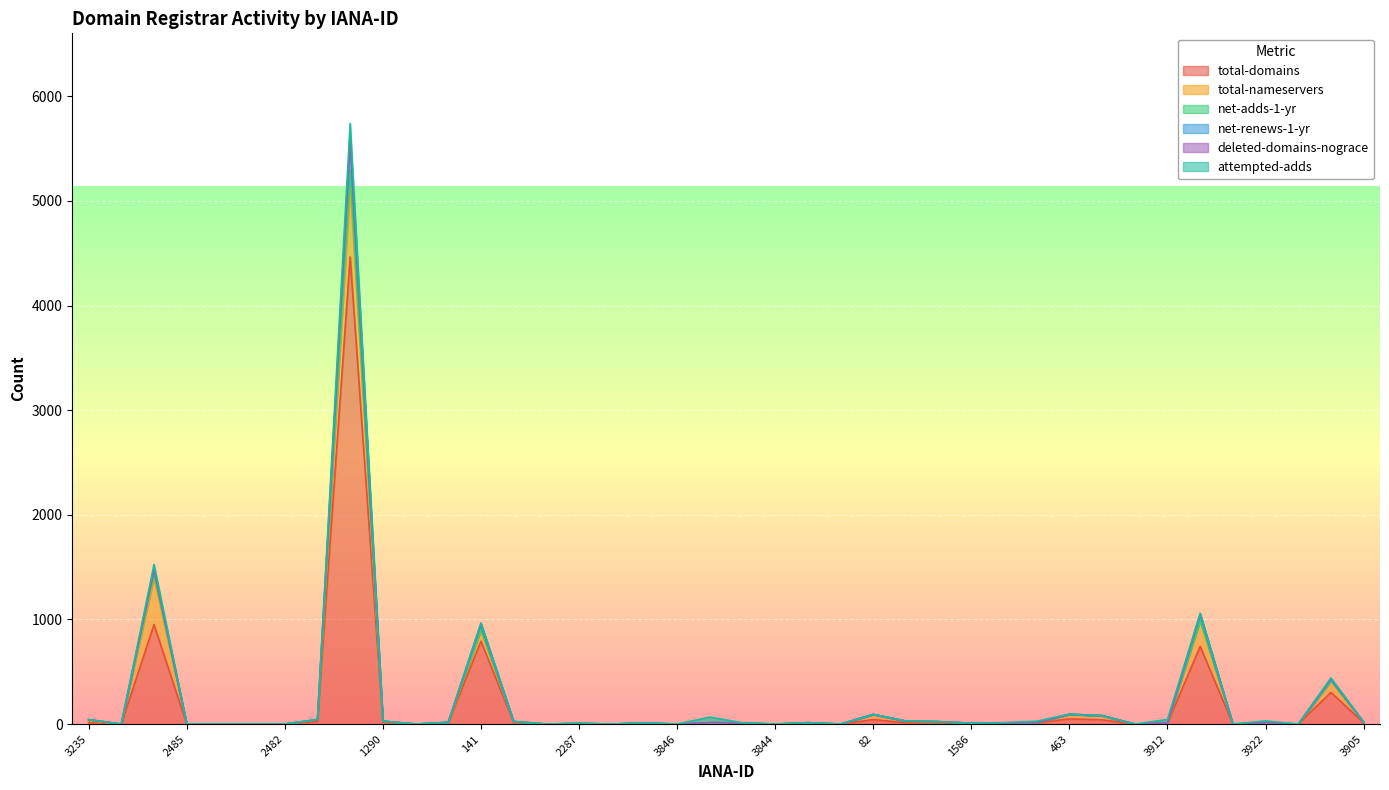

What position from the right is 887?

8